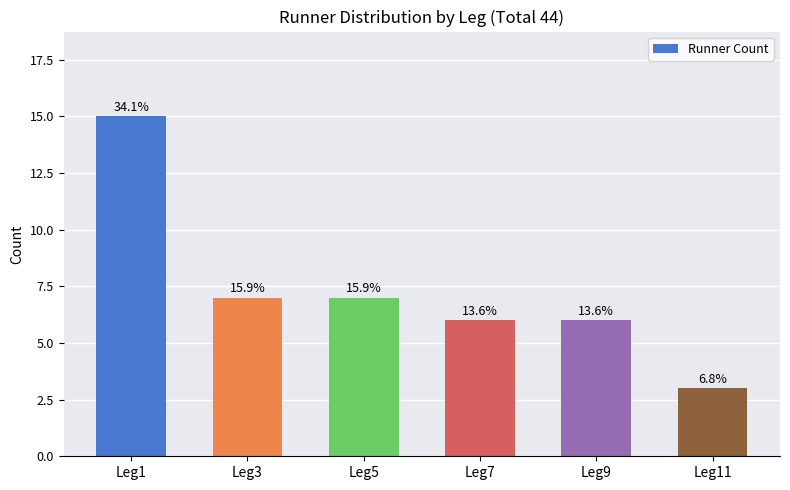

Where does the data first go above 7?

Leg1